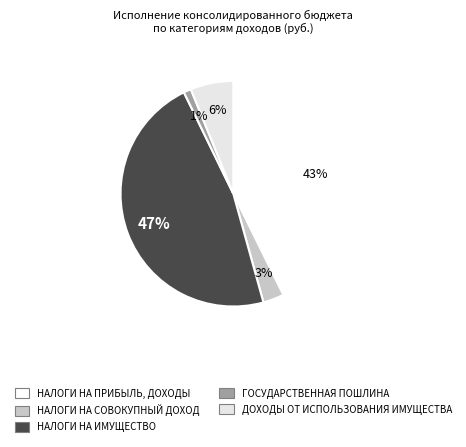

How many slices are in this pie chart?

5